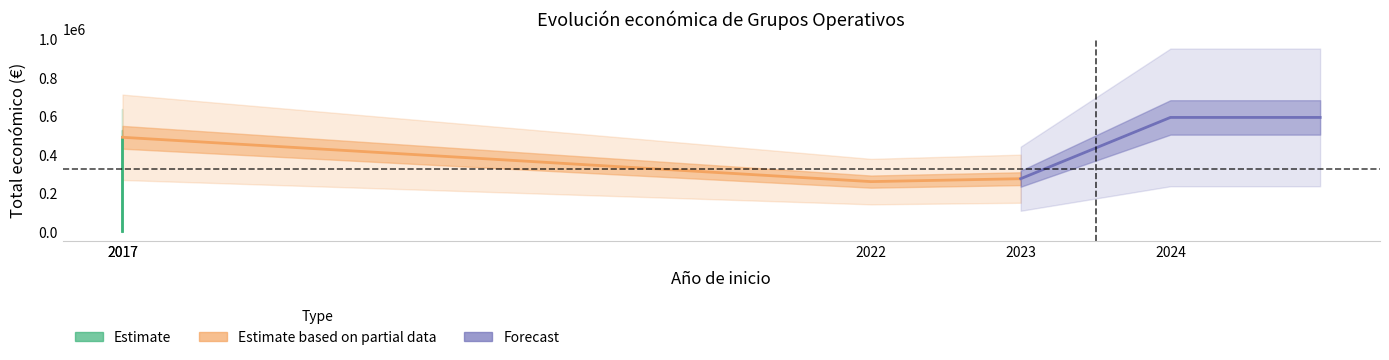

The value at 2023 is 116416. True or false?

False